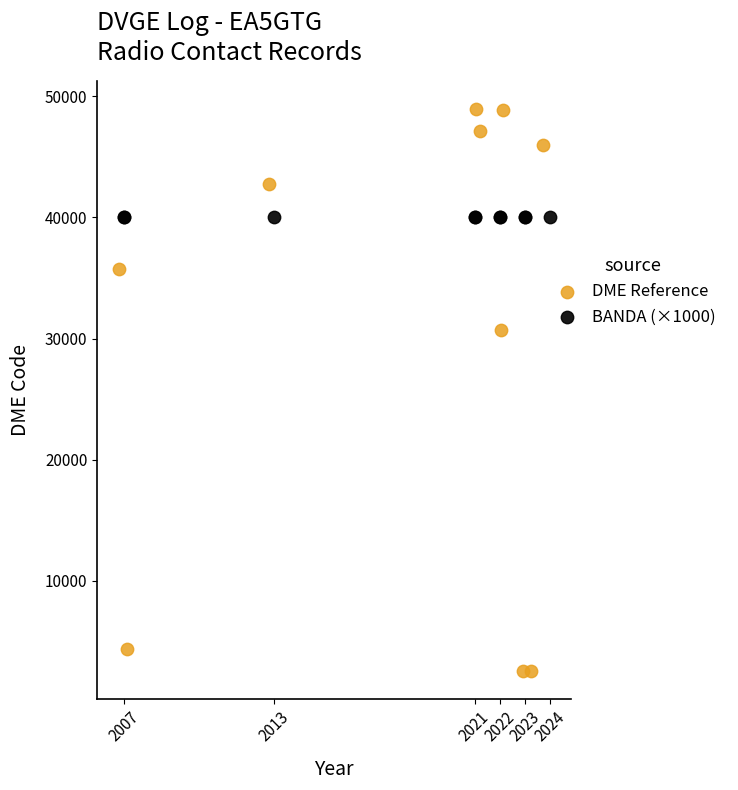

Which series contains the highest Y value?

DME Reference